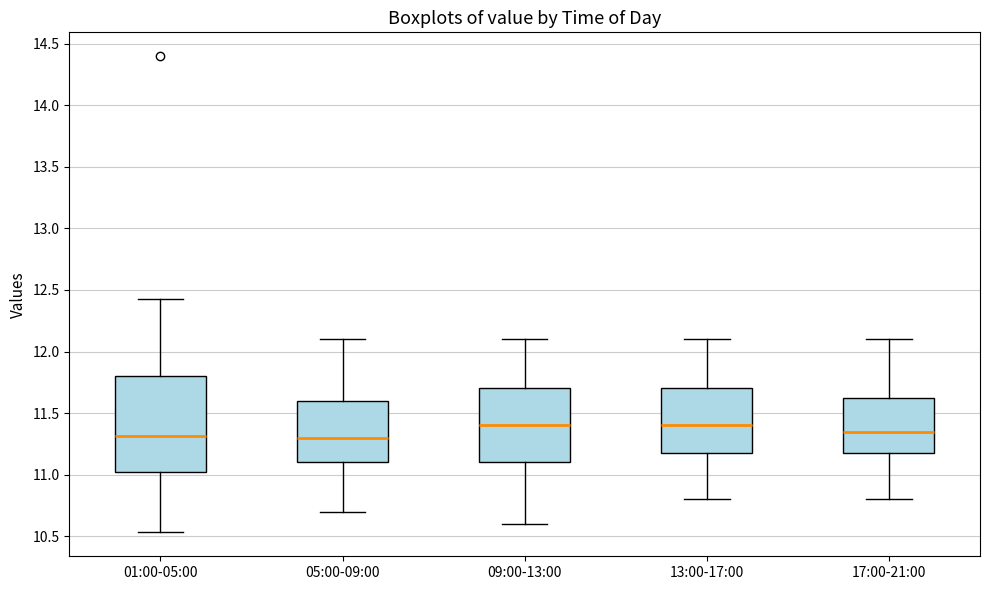

Which box is the tallest, from its lower edge to its upper edge?

01:00-05:00